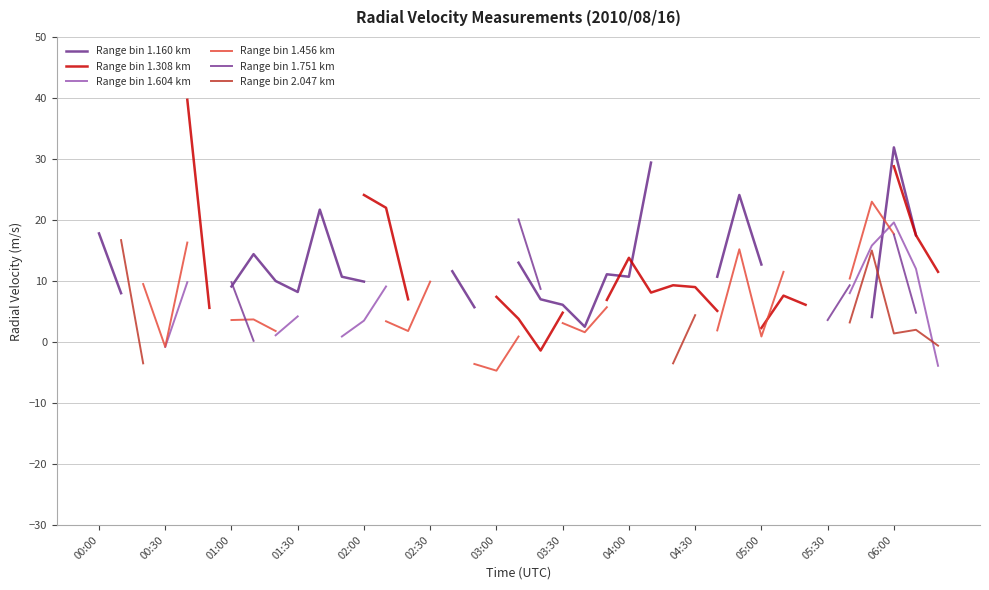

How many Range bin 2.047 km values are between 0 and 2?

2